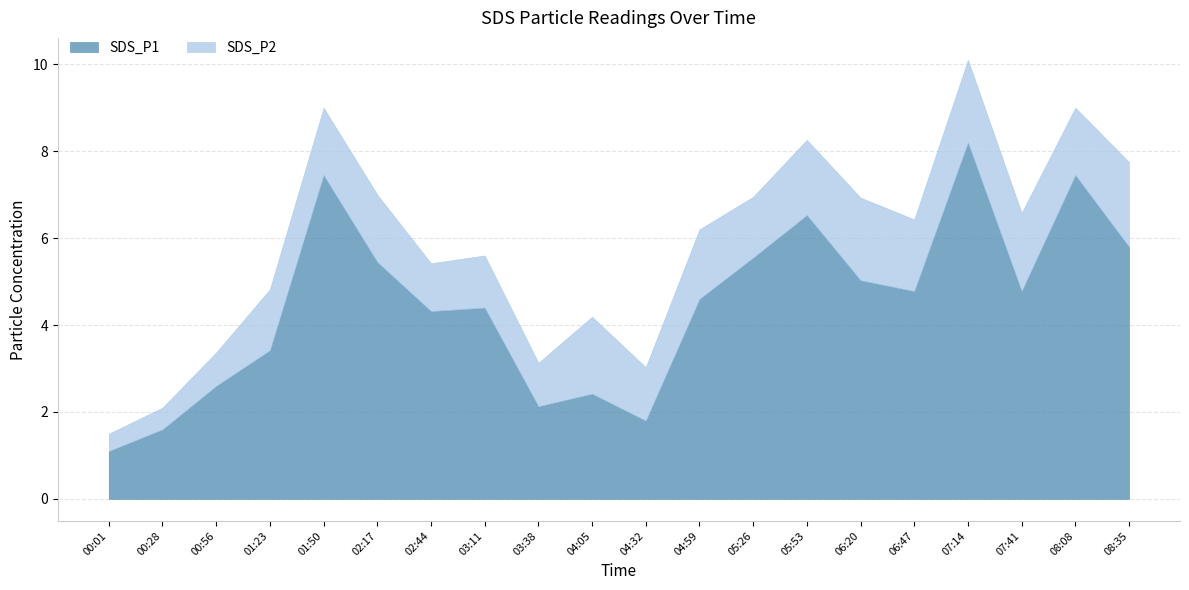

What are all the series names shown in the legend?

SDS_P1, SDS_P2